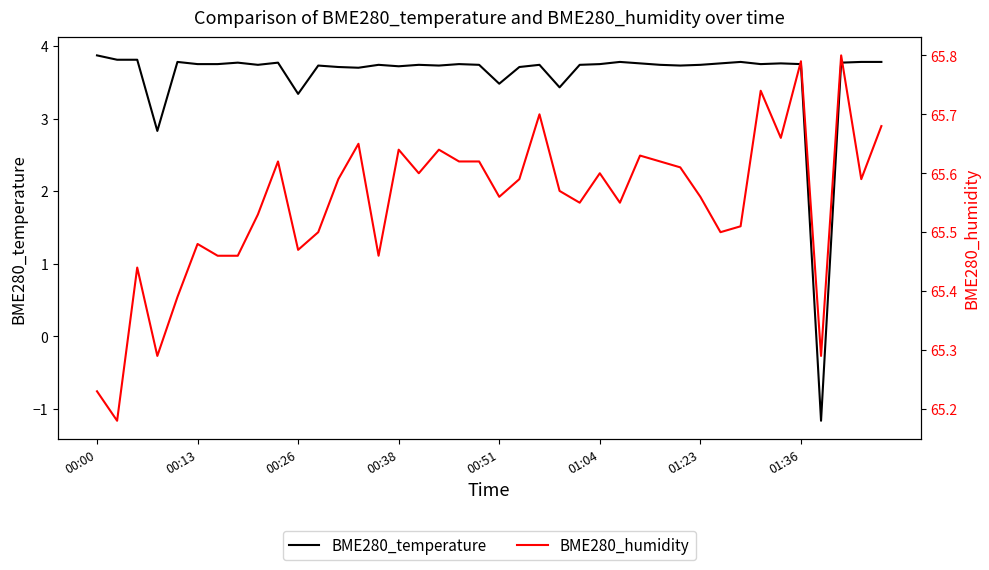

What is the value of the BME280_humidity point at the 22nd from the left?

65.6